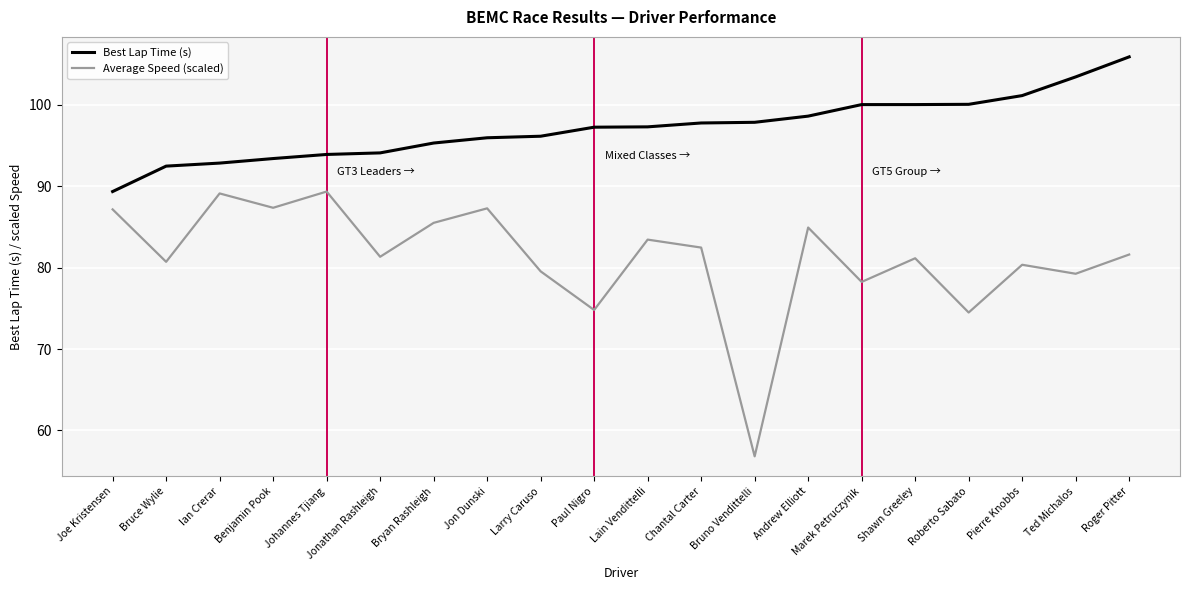

True or false: Best Lap Time (s) has a value of 162.0 at Johannes Tjiang.

False